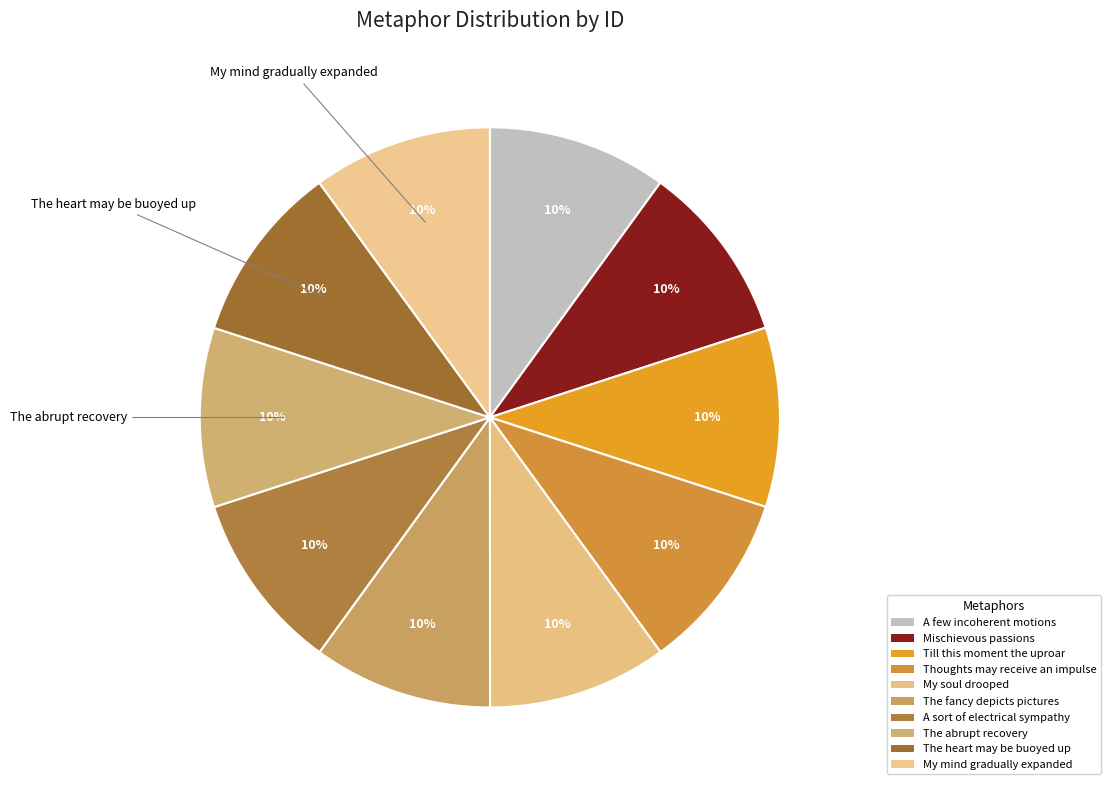

How many segments does this pie chart have?

10